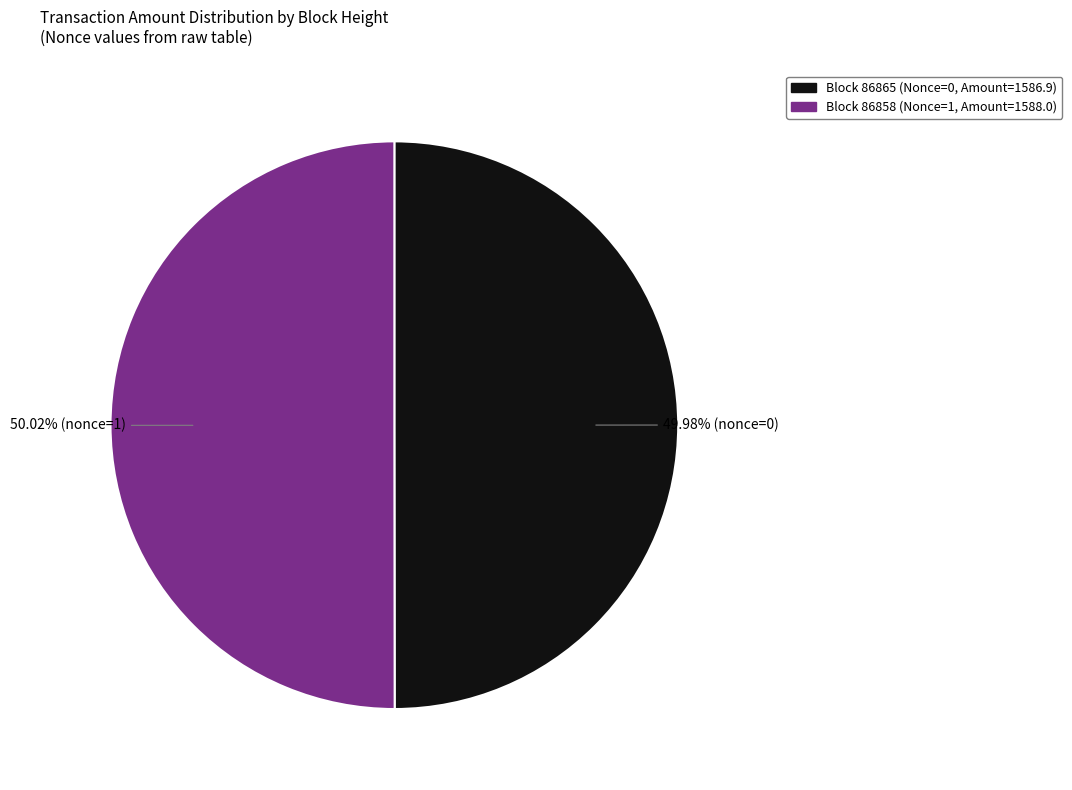

Does any single category account for the majority?

Yes